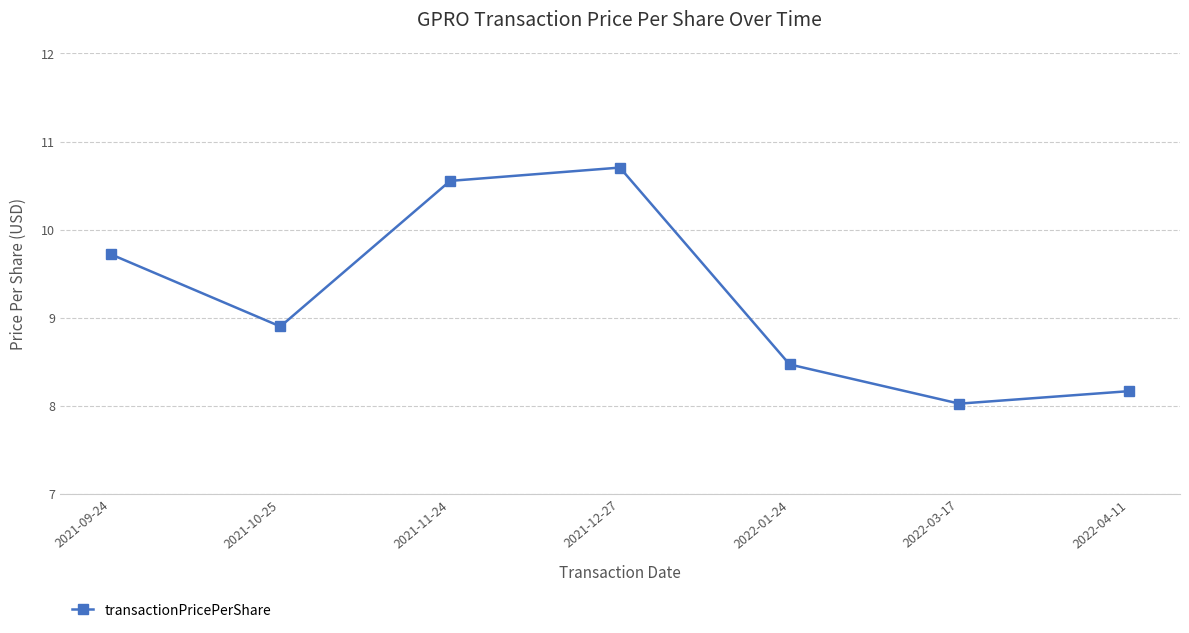

How many interior local valleys (lower than both neighbors) does the data have?

2